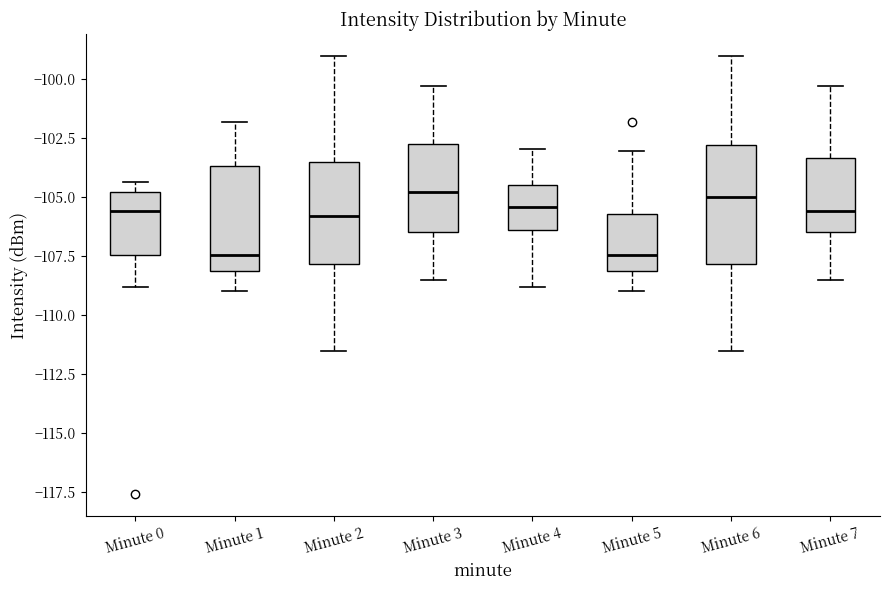

Reading left to right, transcribe this box plot: for each box, give where its median line is, the range the box spans, and where its two whiskers end, as read against the y-axis. The values are not printed on the chart, so give them approximately, as read against the axis.

Minute 0: median -105.5, box -107.5 to -105.0, whiskers -109.0 to -104.5
Minute 1: median -107.5, box -108.0 to -103.5, whiskers -109.0 to -102.0
Minute 2: median -106.0, box -108.0 to -103.5, whiskers -111.5 to -99.0
Minute 3: median -105.0, box -106.5 to -103.0, whiskers -108.5 to -100.5
Minute 4: median -105.5, box -106.5 to -104.5, whiskers -109.0 to -103.0
Minute 5: median -107.5, box -108.0 to -105.5, whiskers -109.0 to -103.0
Minute 6: median -105.0, box -108.0 to -103.0, whiskers -111.5 to -99.0
Minute 7: median -105.5, box -106.5 to -103.5, whiskers -108.5 to -100.5